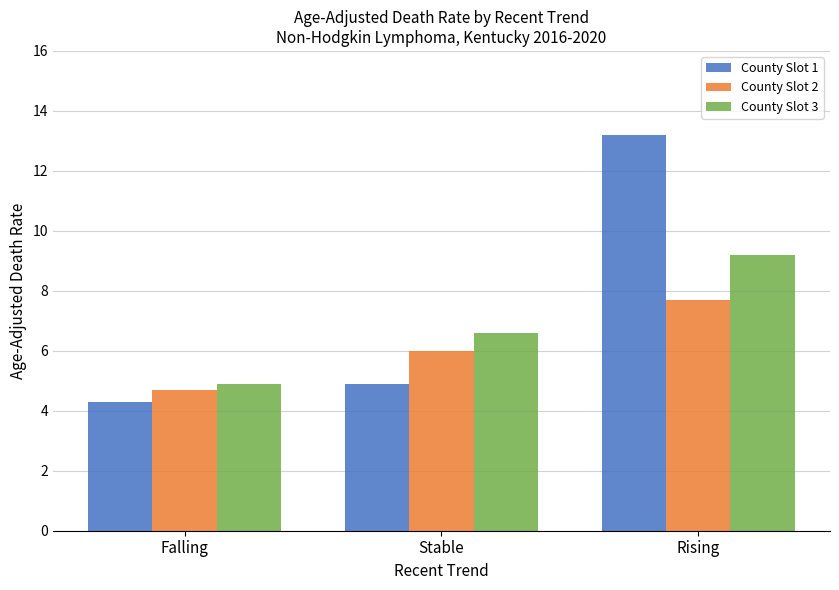

Rank the series by their maximum value, from highest to lowest.

County Slot 1, County Slot 3, County Slot 2